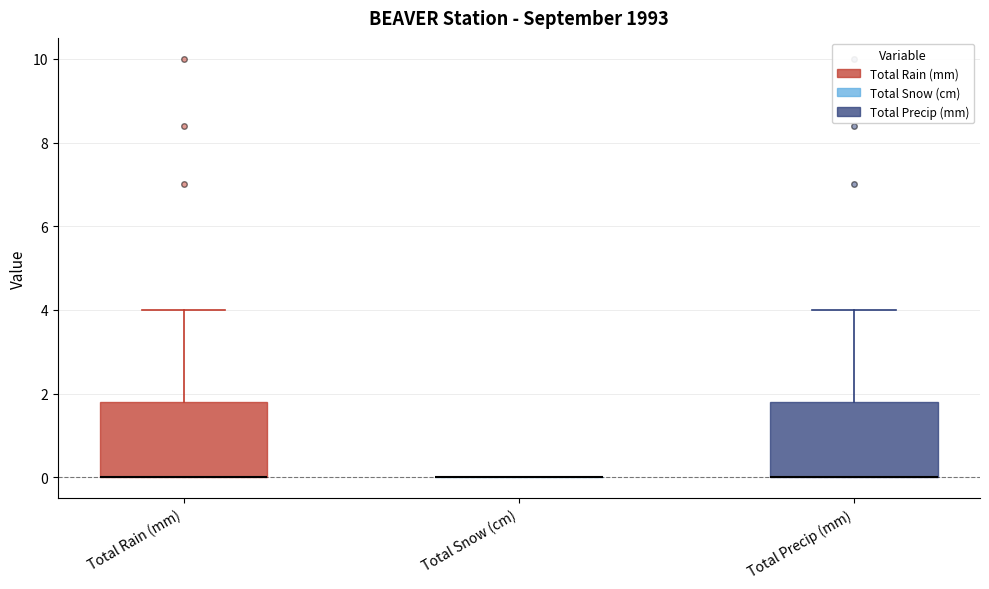

Reading left to right, transcribe this box plot: for each box, give where its median line is, the range the box spans, and where its two whiskers end, as read against the y-axis. The values are not printed on the chart, so give them approximately, as read against the axis.

Total Rain (mm): median 0.0 (drawn on the box's lower edge), box 0.0 to 1.8, whiskers 0.0 to 4.0
Total Snow (cm): box collapsed to a line at 0.0, whiskers 0.0 to 0.0
Total Precip (mm): median 0.0 (drawn on the box's lower edge), box 0.0 to 1.8, whiskers 0.0 to 4.0